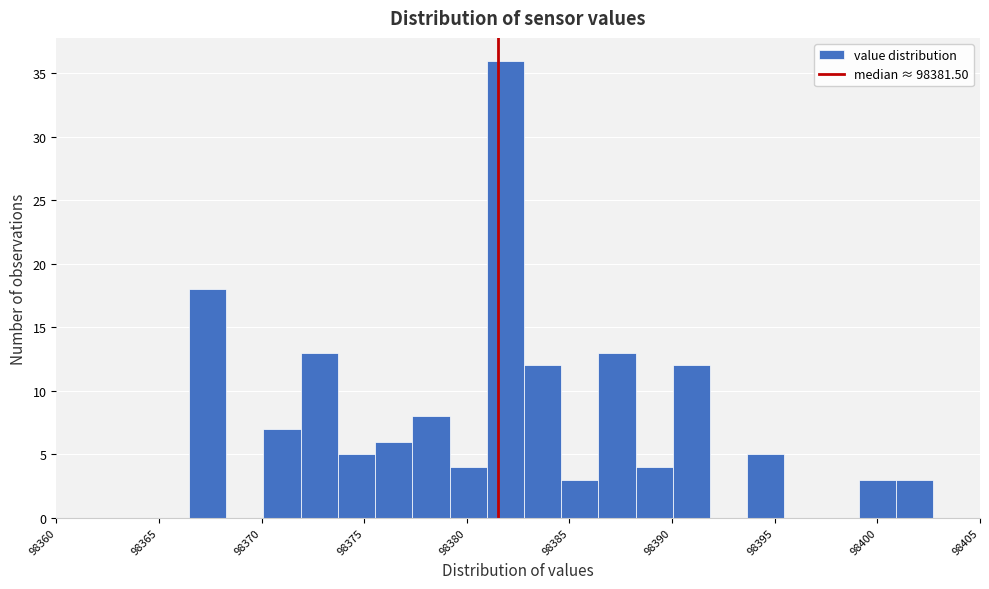

Read against the x-axis, roughly where is the centre of the tallest bar?

98382.0